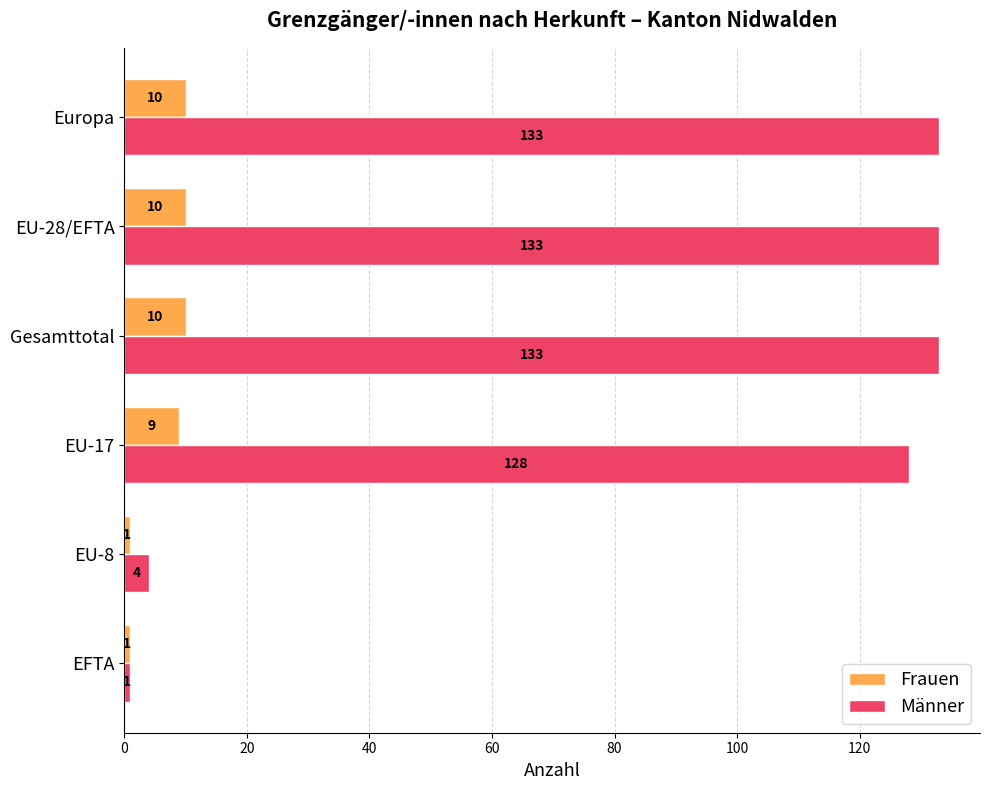

Is the value of Frauen at EFTA greater than the value of Männer at EU-17?

No